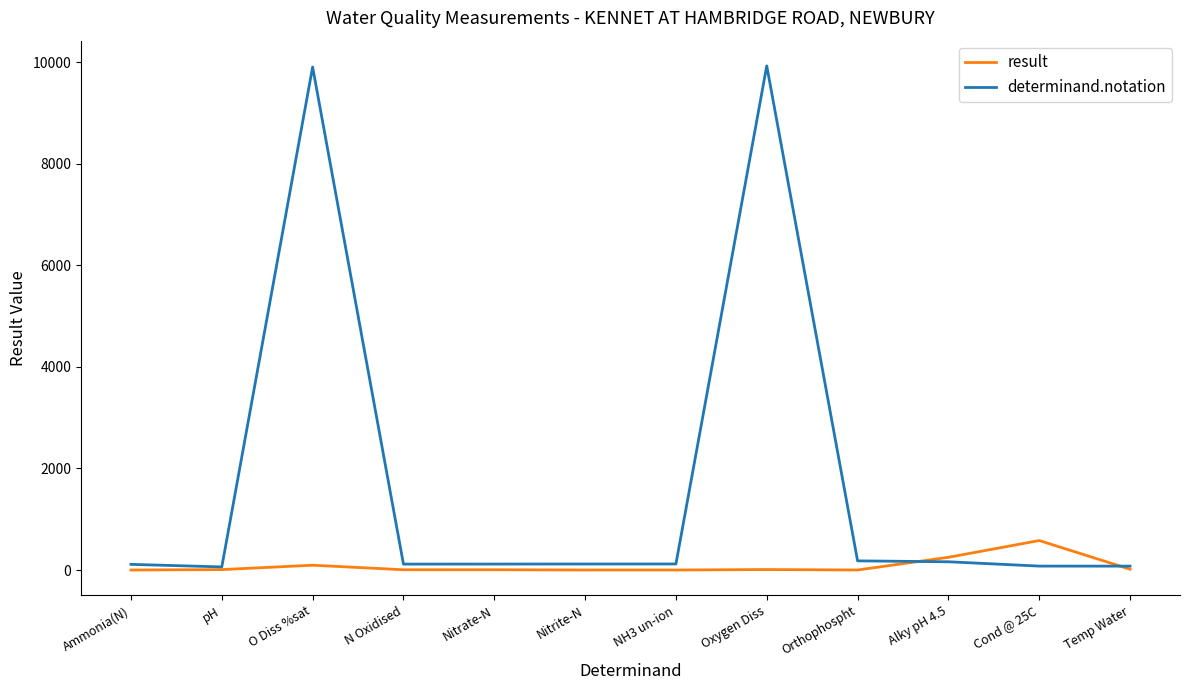

What is the maximum value for determinand.notation?

9924.0